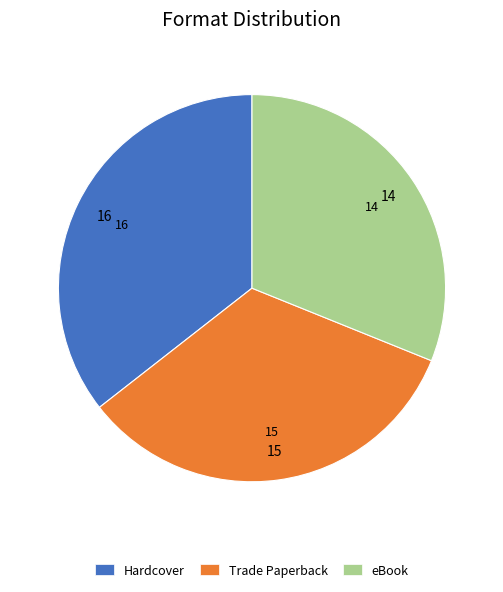

Which slice is the smallest?

eBook